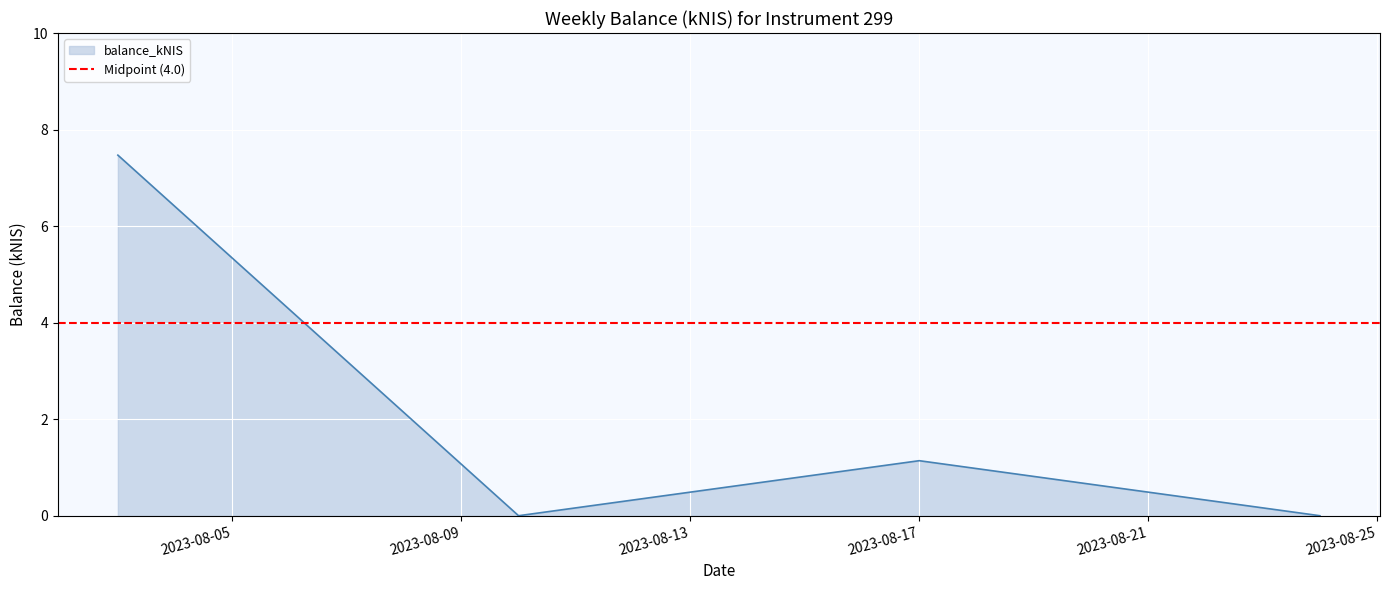

What is the approximate value at 2023-08-03?

7.5